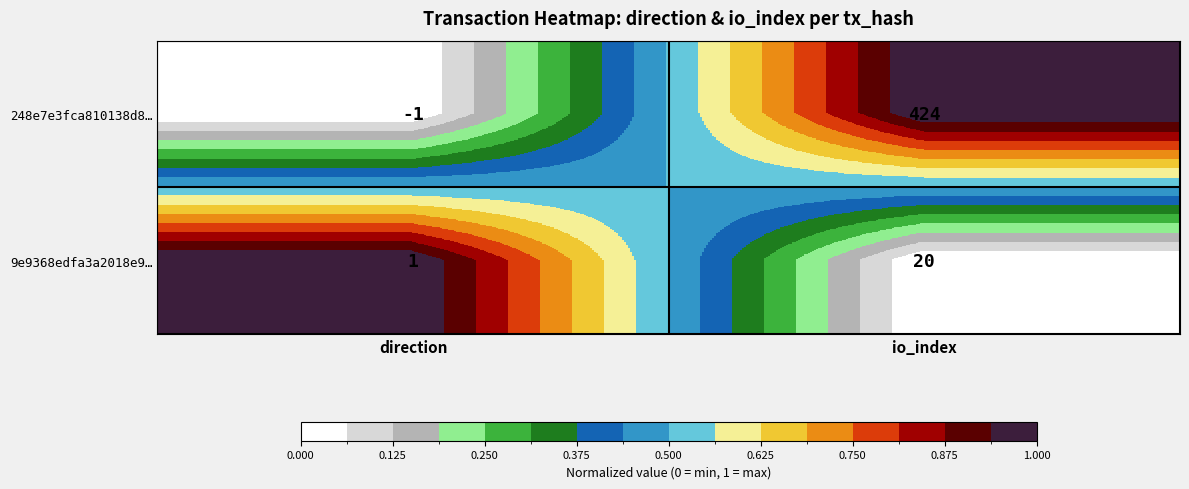

What is the greatest value displayed?

424